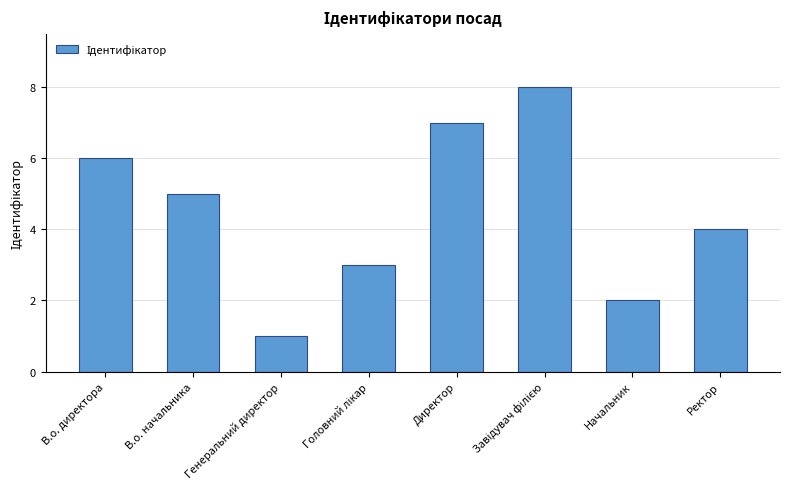

What position from the right is В.о. начальника?

7